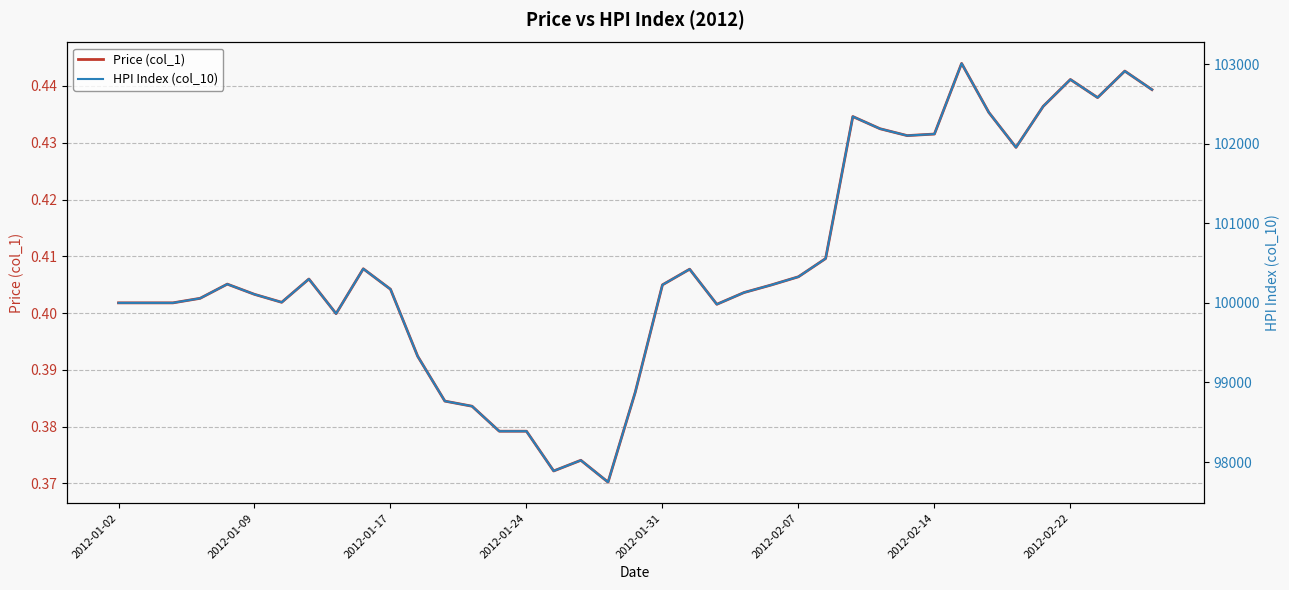

How many lines are shown in the chart?

2